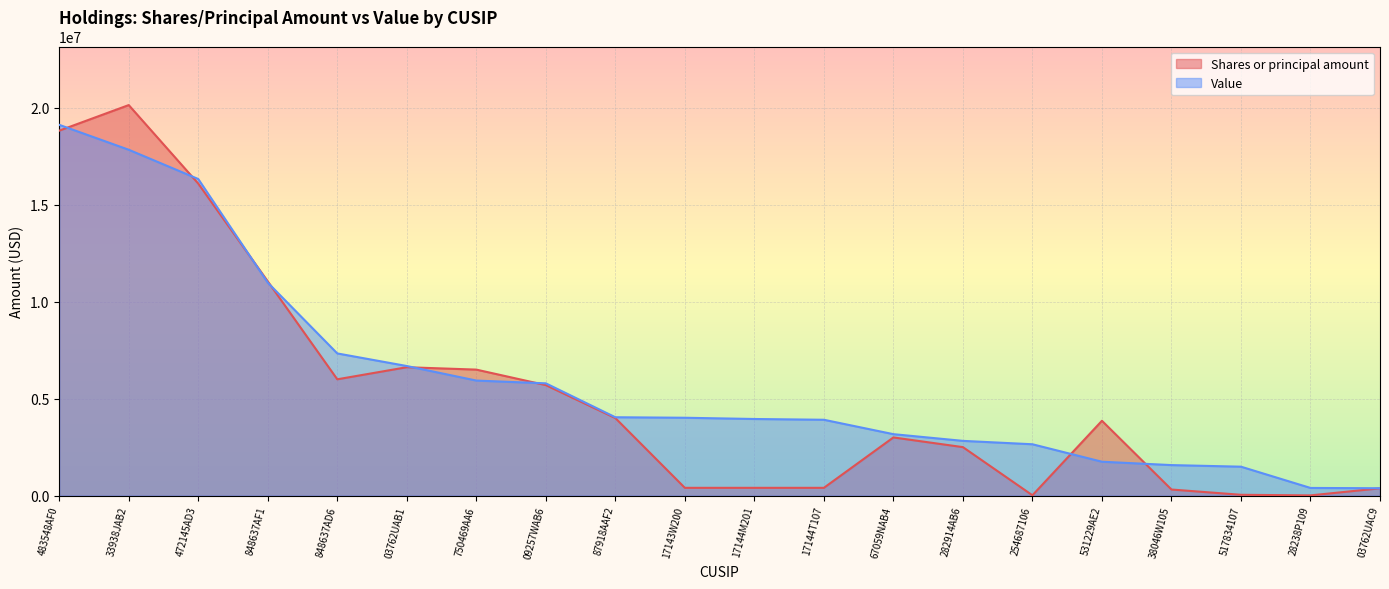

Rank the series by their average value, from highest to lowest.

Value, Shares or principal amount